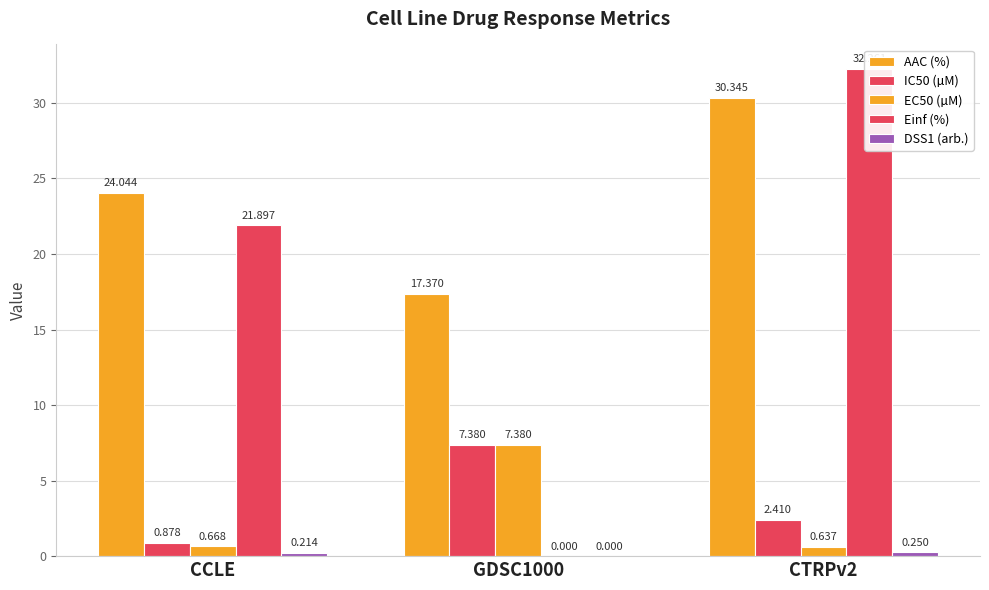

Reading left to right, what are all the values shown in this chart?

AAC (%): 24.0	17.4	30.3
IC50 (µM): 0.9	7.4	2.4
EC50 (µM): 0.7	7.4	0.6
Einf (%): 21.9	0.0	32.3
DSS1 (arb.): 0.2	0.0	0.2